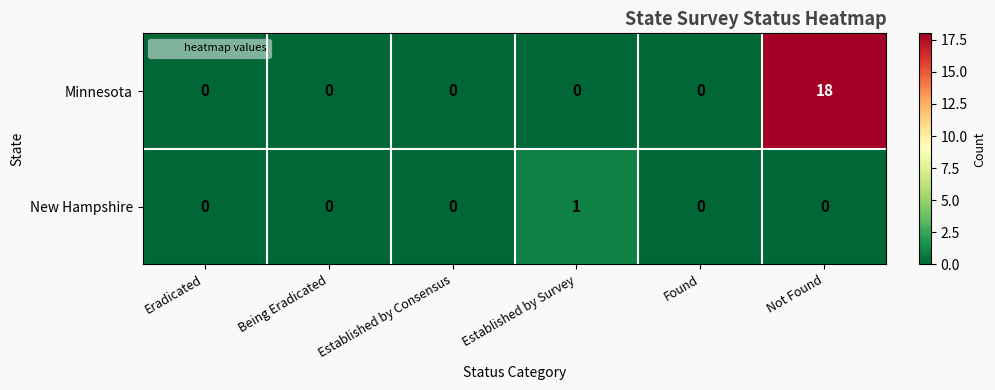

Is it true that New Hampshire equals -1 at Not Found?

False